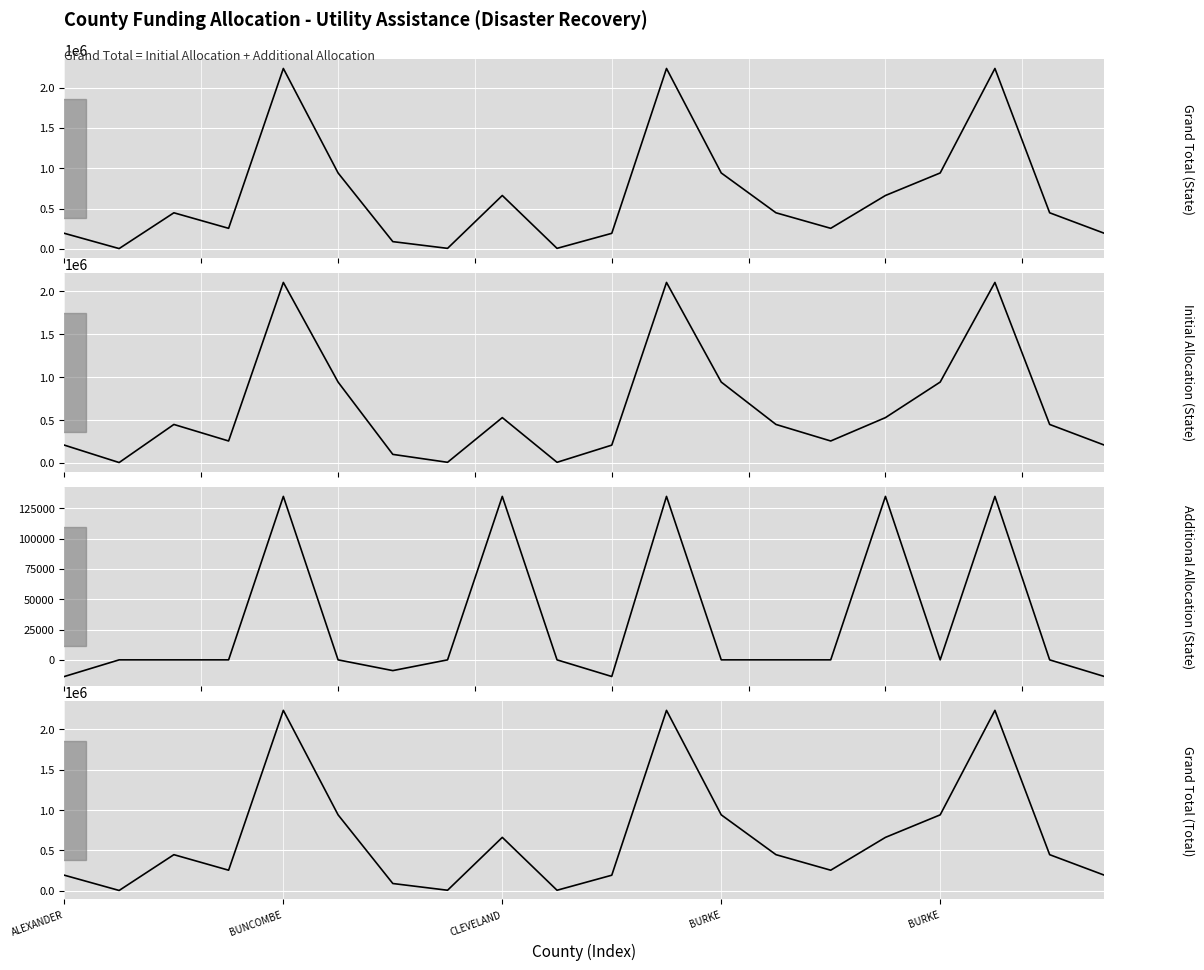

What is the minimum value for Grand Total (Total)?

4666.5